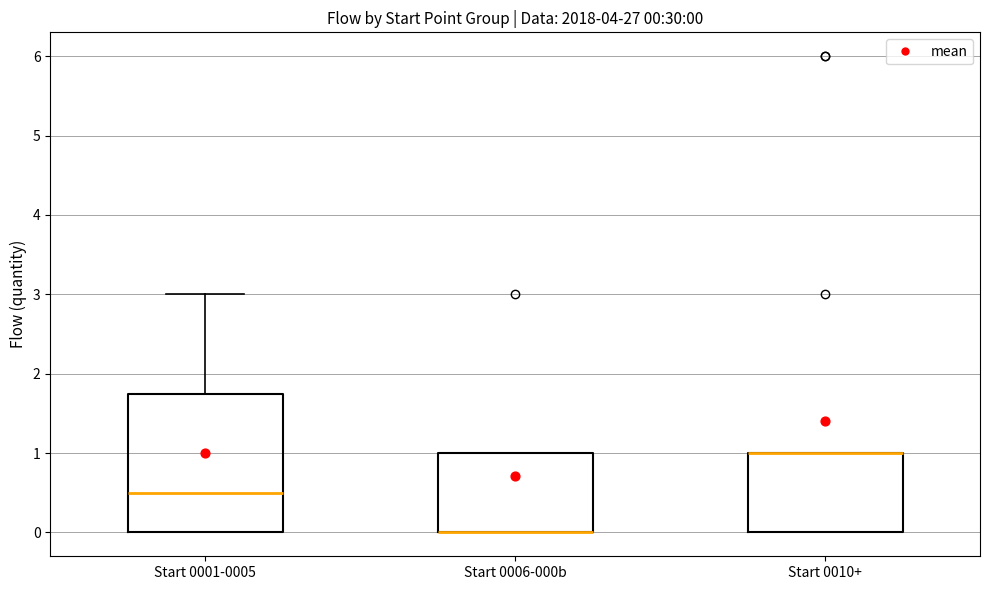

Comparing the boxes themselves (not the whiskers), which one is the tallest?

Start 0001-0005